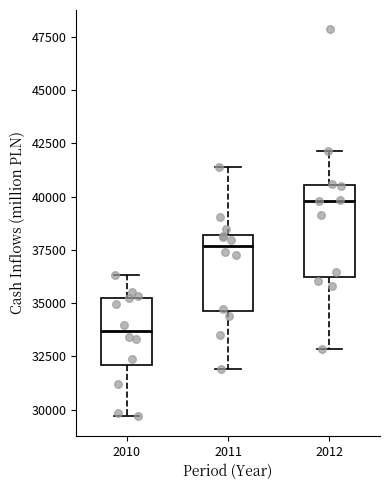

Reading left to right, read every box against the y-axis: the position of its median line, the range the box covers, and the ends of its whiskers. The values are not printed on the chart, so give them approximately, as read against the axis.

2010: median 33500, box 32000 to 35500, whiskers 29500 to 36500
2011: median 37500, box 34500 to 38000, whiskers 32000 to 41500
2012: median 40000, box 36000 to 40500, whiskers 33000 to 42000